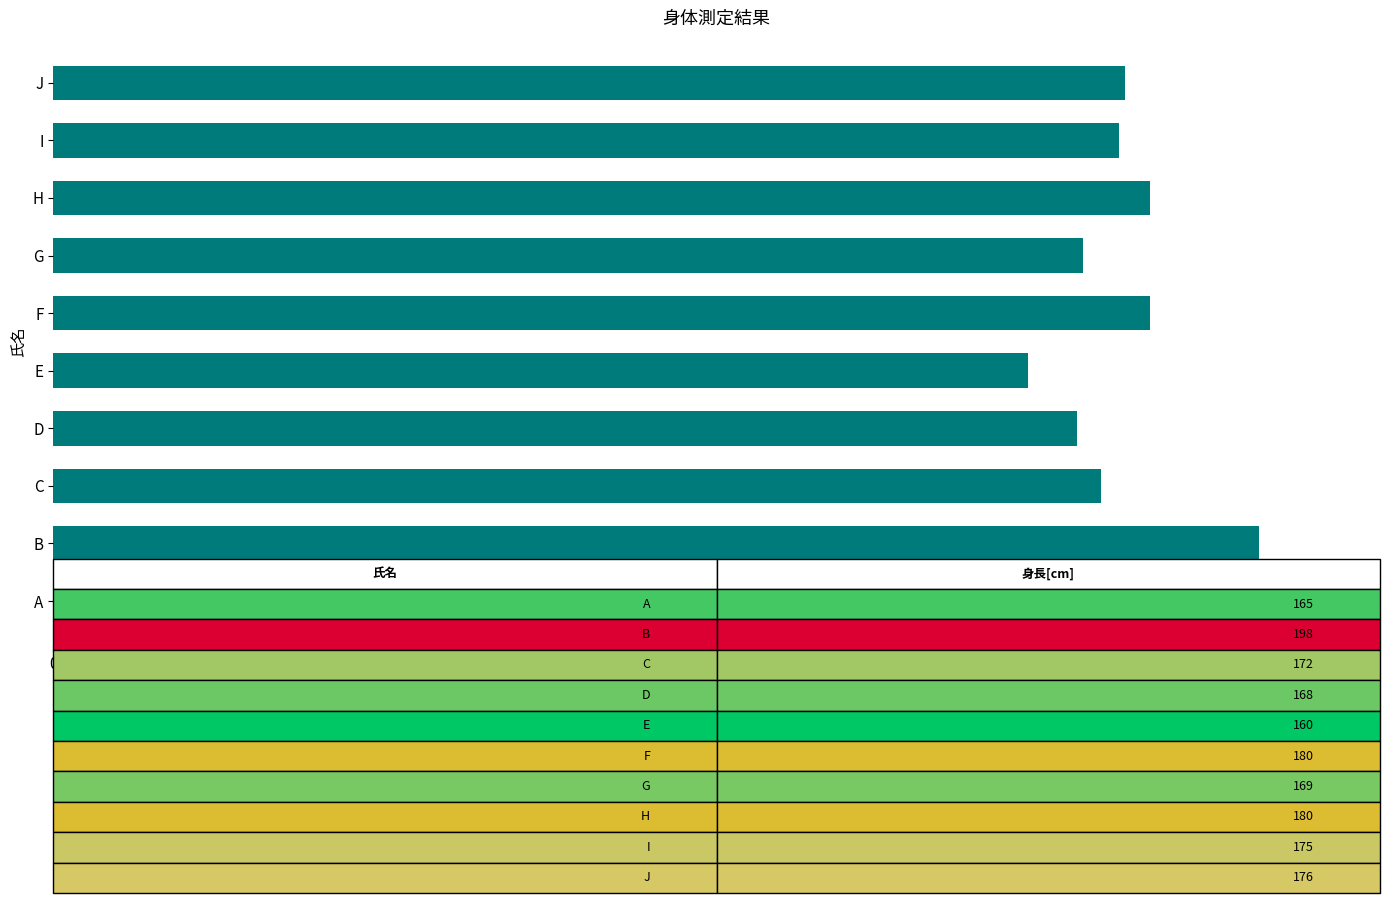

Reading bottom to top, extract all data points from this chart.

165	198	172	168	160	180	169	180	175	176